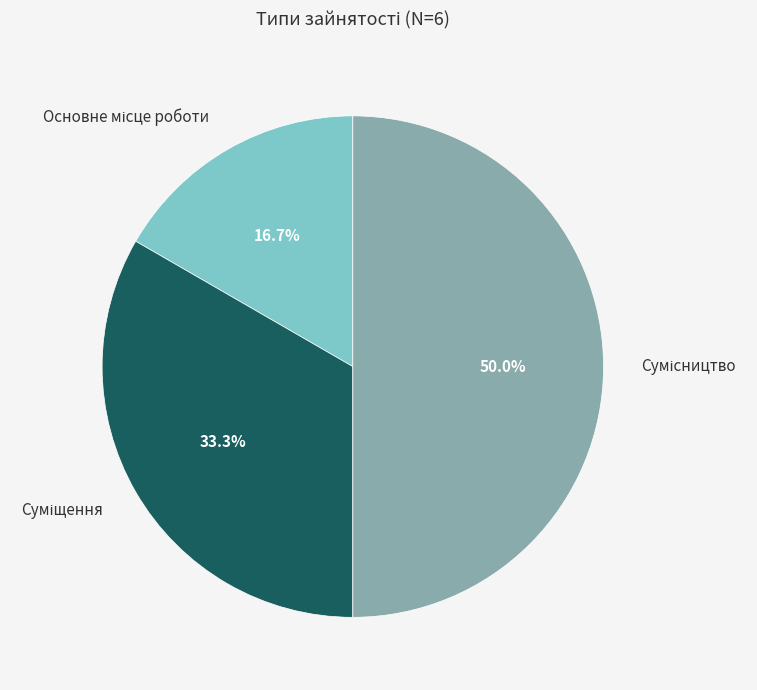

To the nearest percent, what is the combined percentage of Основне місце роботи and Суміщення?

50%